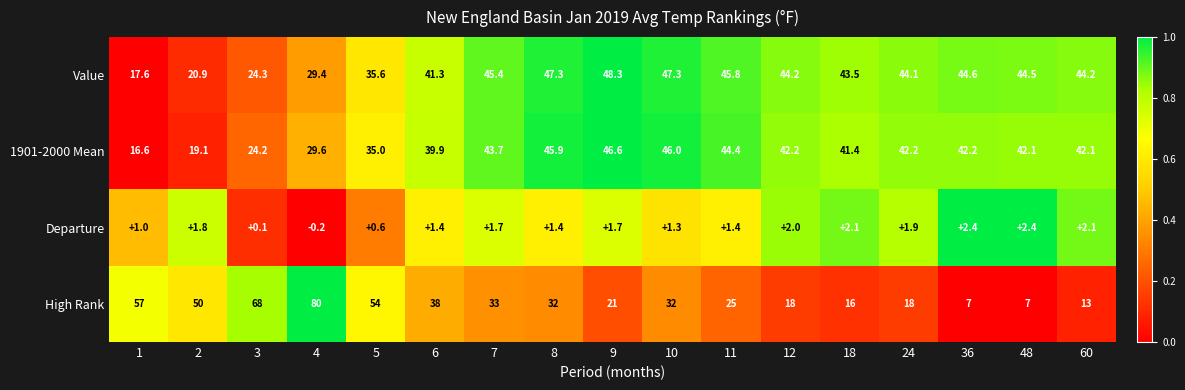

How many distinct data groups are displayed?

4